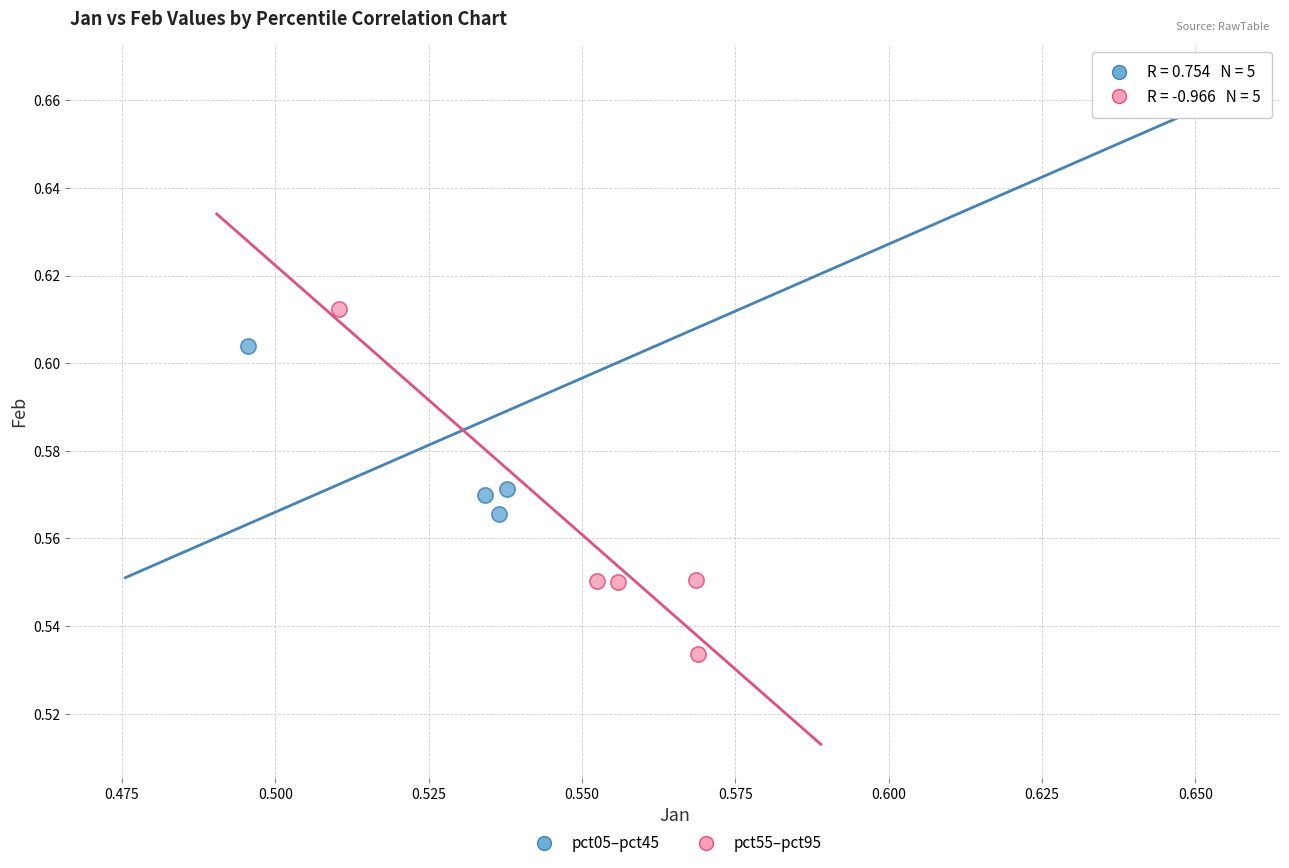

Which series contains the highest Y value?

pct05–pct45